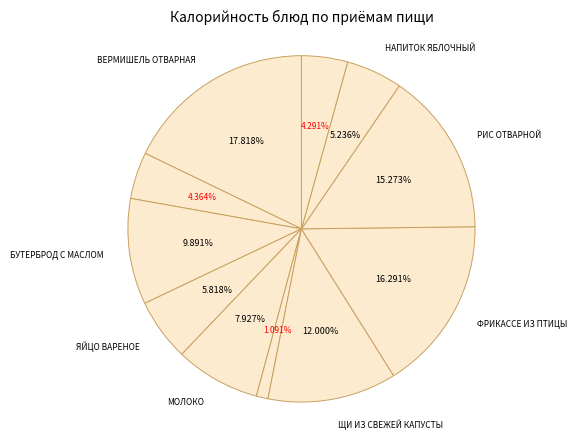

How many segments does this pie chart have?

11